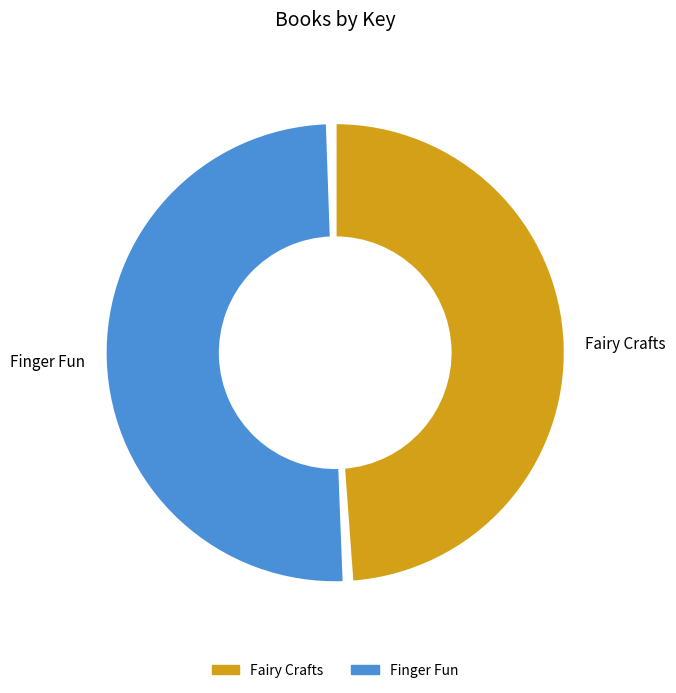

Is there any slice that represents more than half of the pie?

Yes